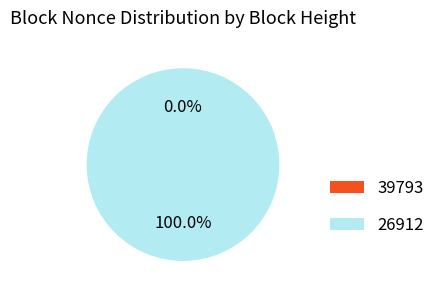

Rank the categories by value from lowest to highest.

39793, 26912